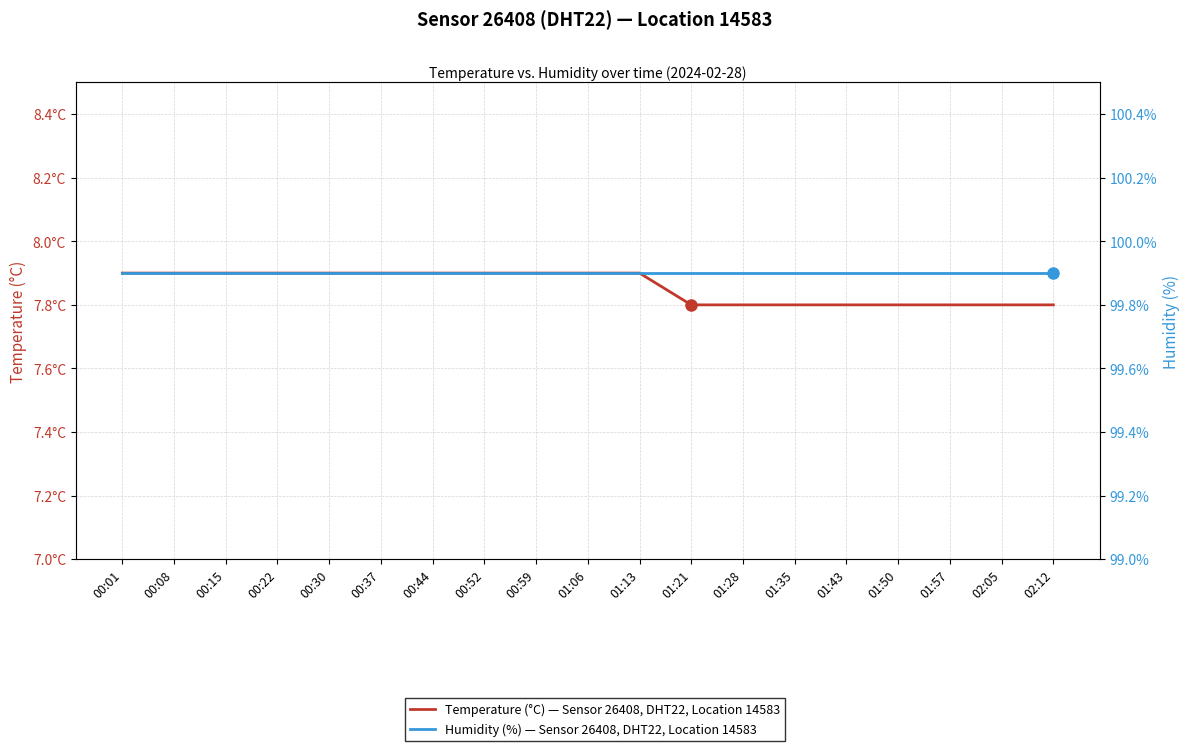

The value of Humidity (%) — Sensor 26408, DHT22, Location 14583 at 01:28 is 63.4. True or false?

False